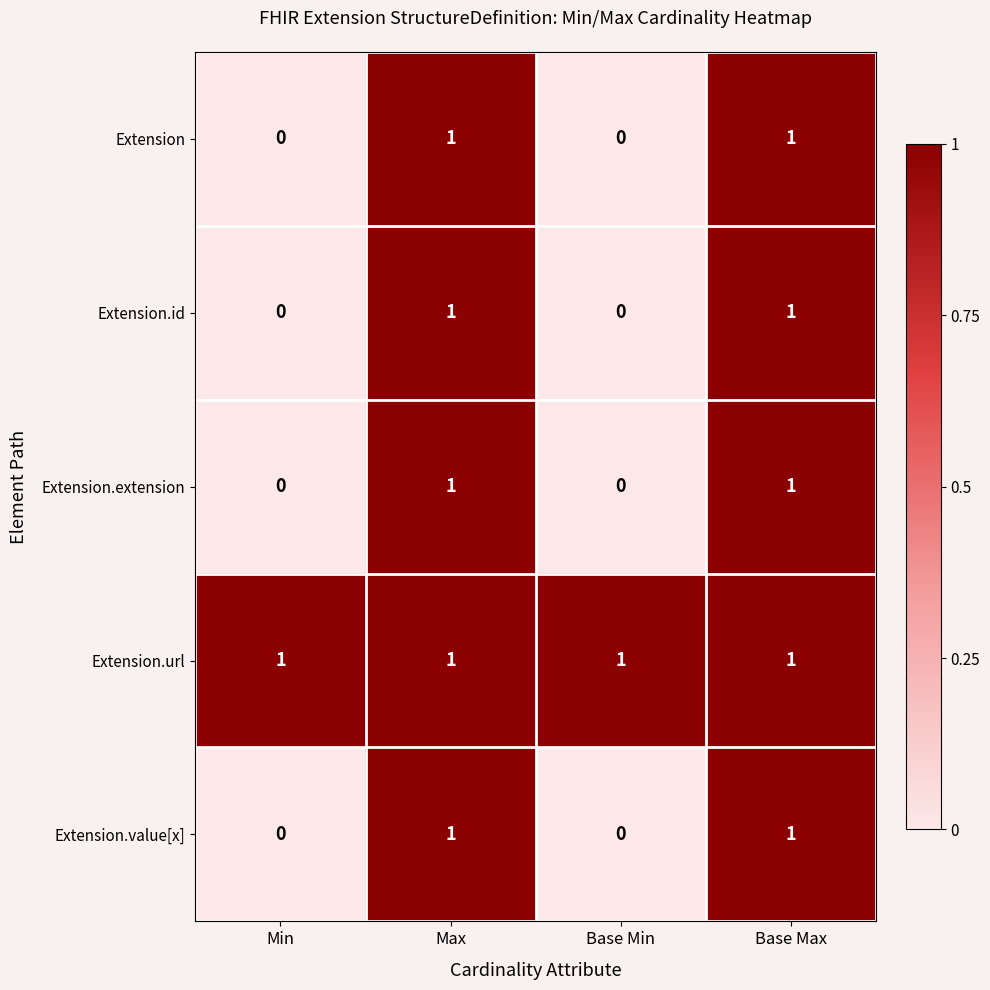

The value of Extension.value[x] at Min is 0. True or false?

True